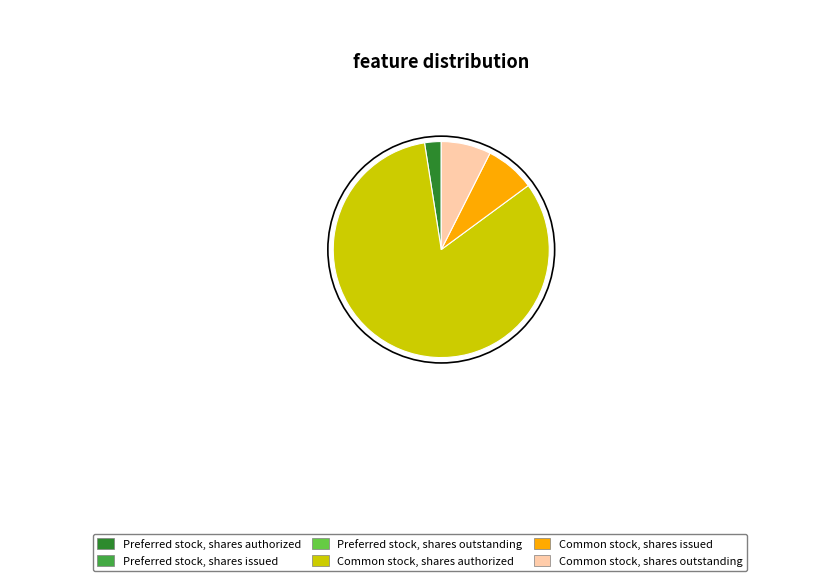

Is there a majority slice in this chart?

Yes